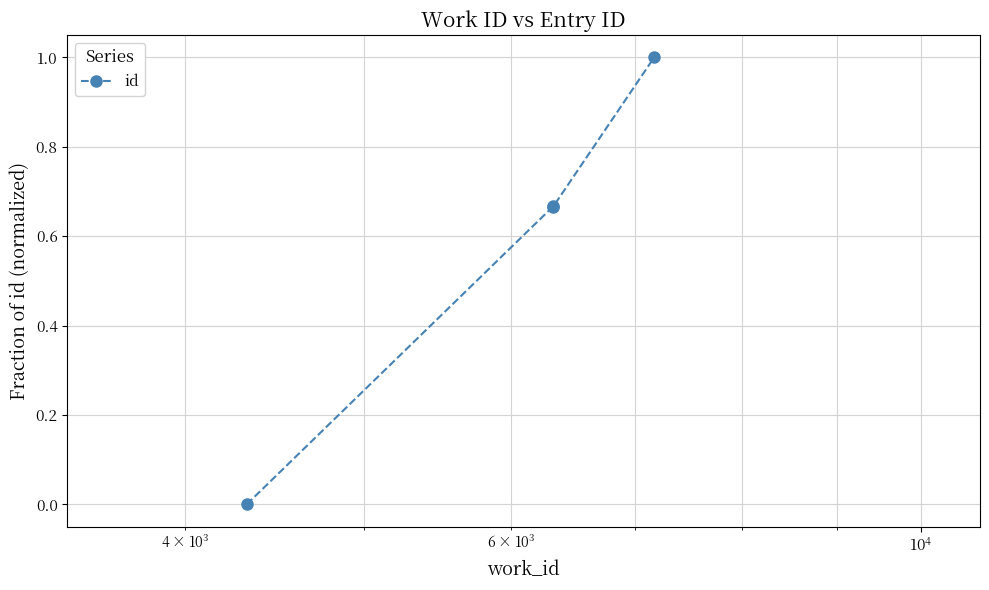

True or false: the data has more than 2 interior local peaks.

False